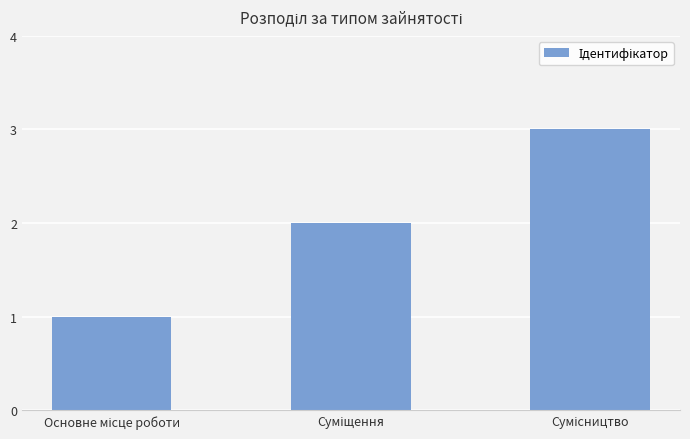

What is the sum of all values?

6